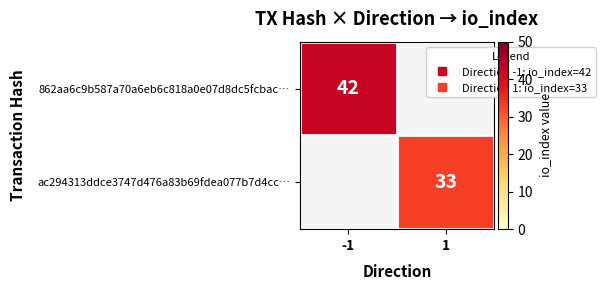

The ac294313ddce3747d476a83b69fdea077b7d4cc… series shows 0 at -1. True or false?

True